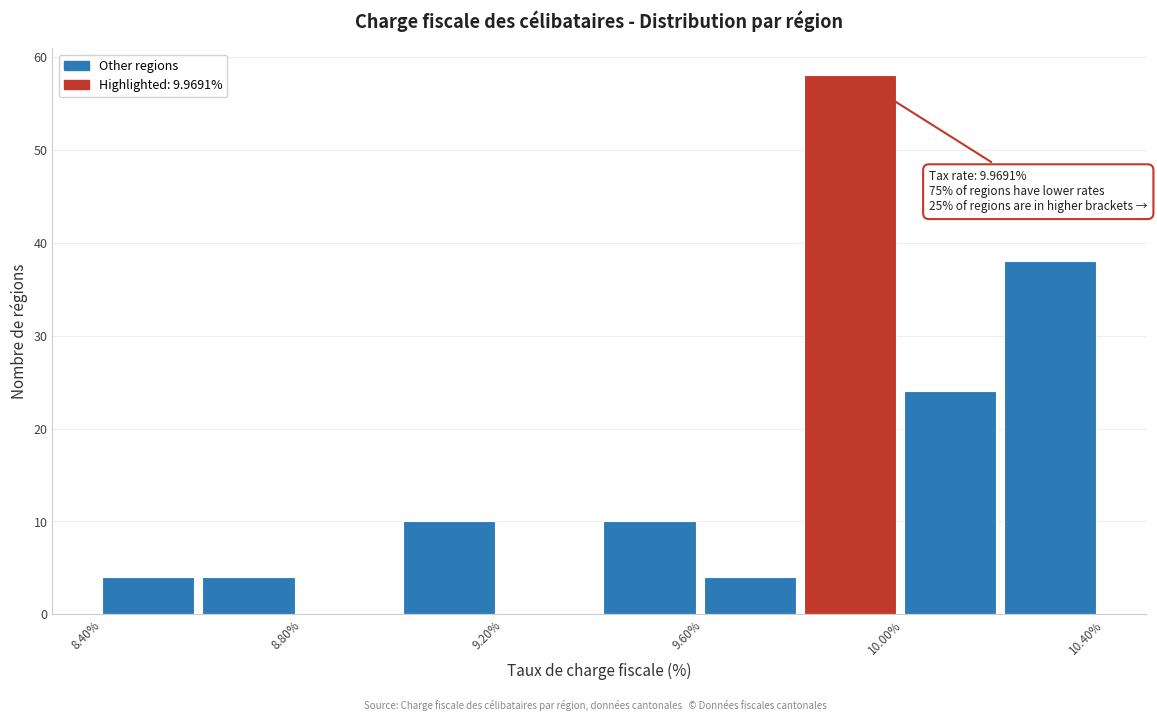

Over which range of the x-axis is the bar tallest?

9.8 to 10.0